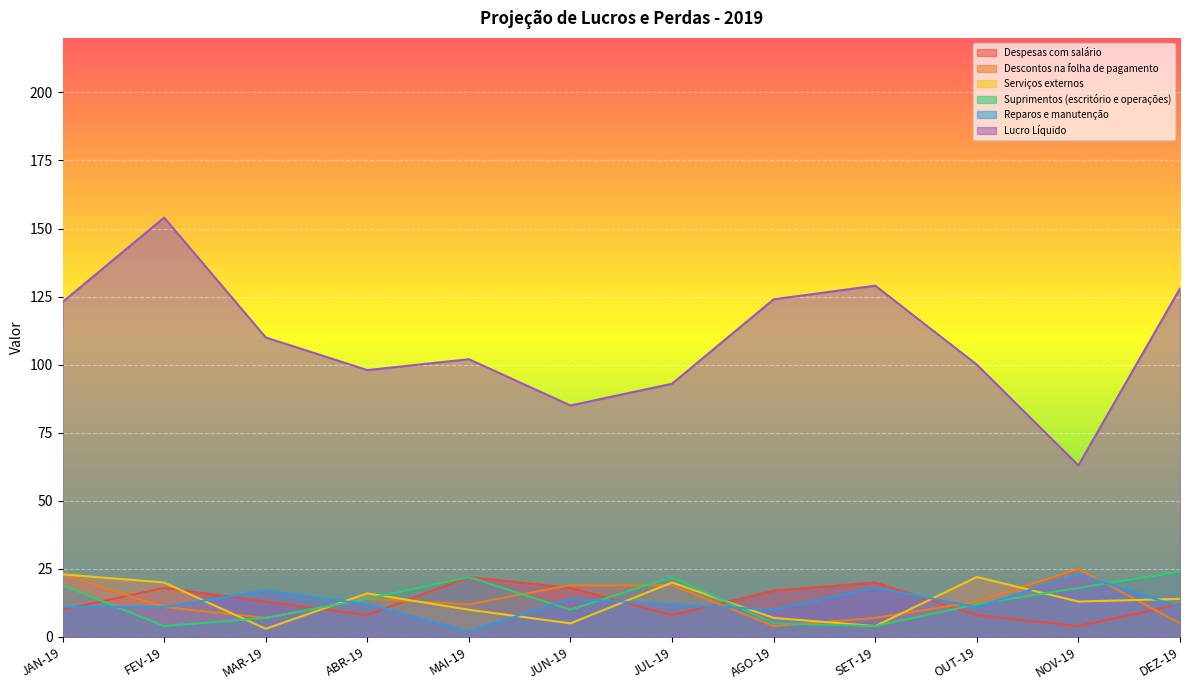

Where do Descontos na folha de pagamento and Despesas com salário first cross each other?

JAN-19 and FEV-19